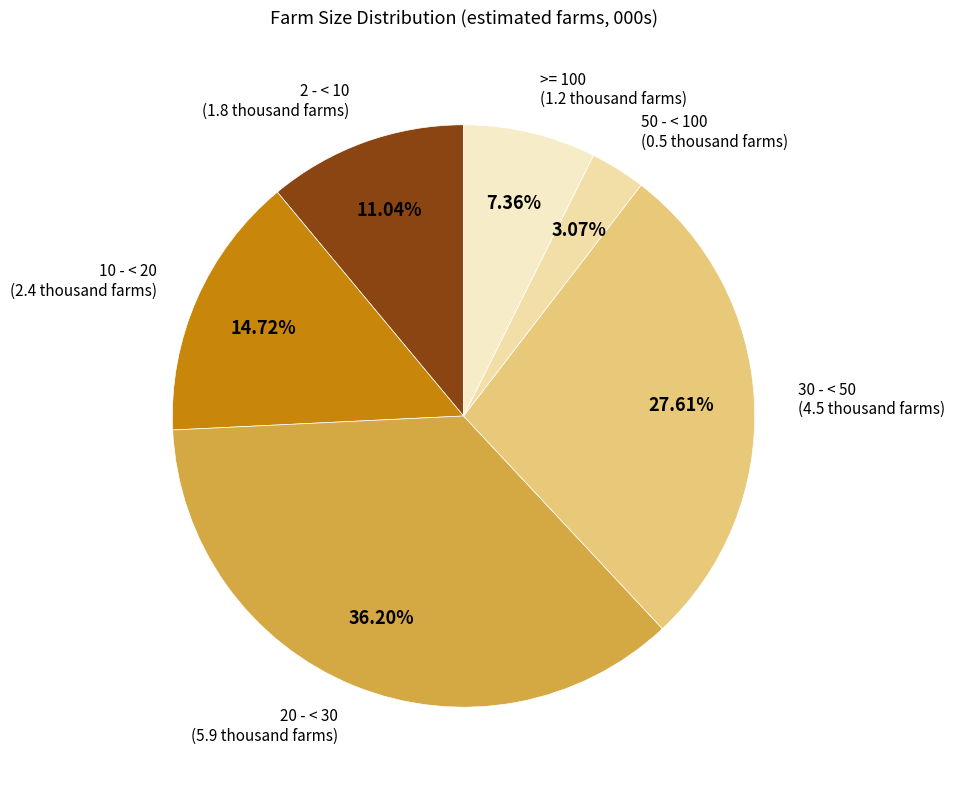

What portion of the pie excludes 50 - < 100?

96.9%